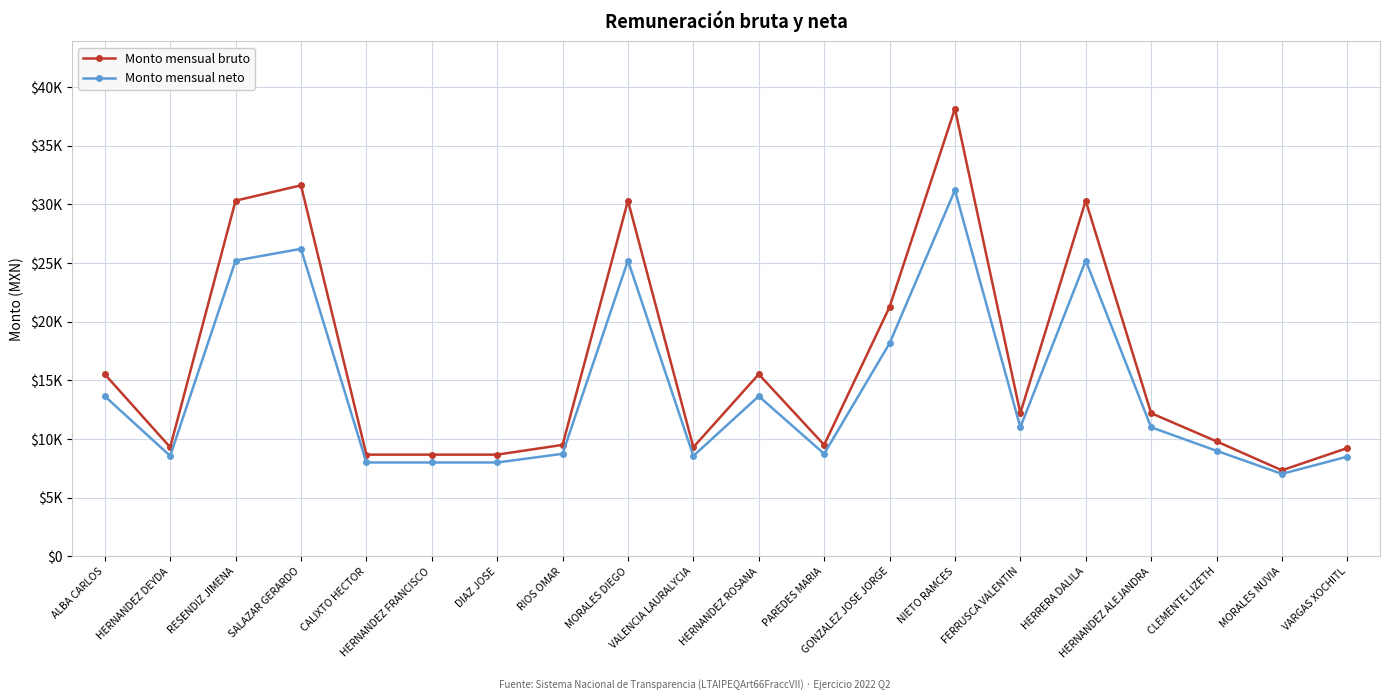

What is the maximum value for Monto mensual neto?

31207.6